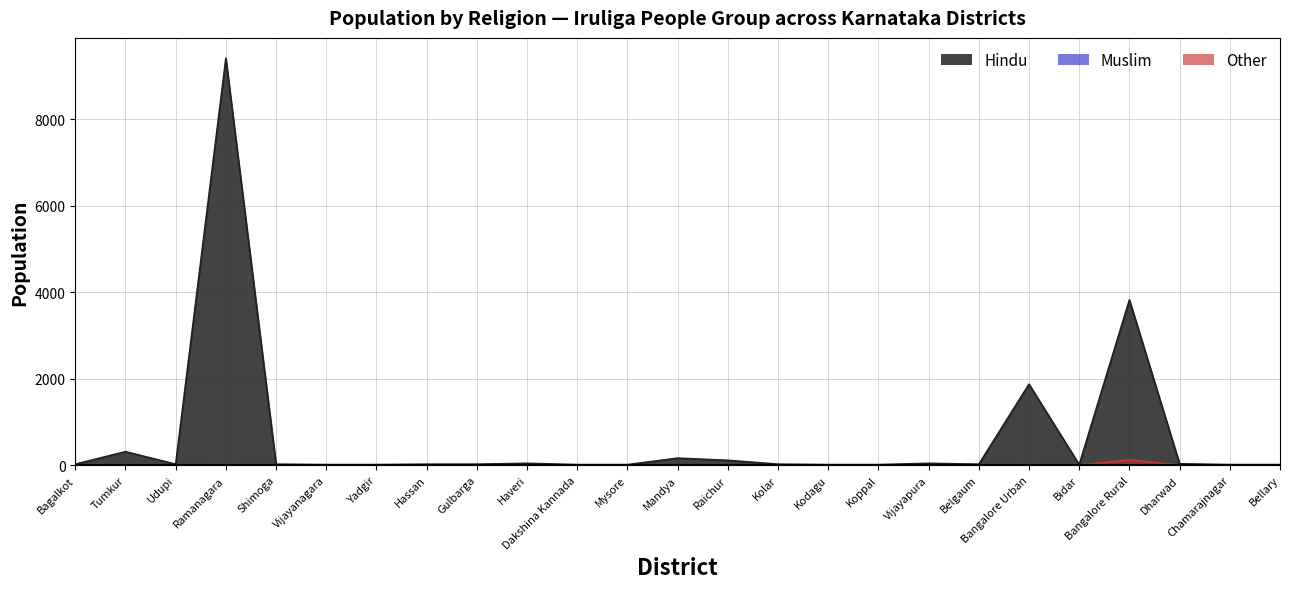

What are all the series names shown in the legend?

Hindu, Muslim, Other